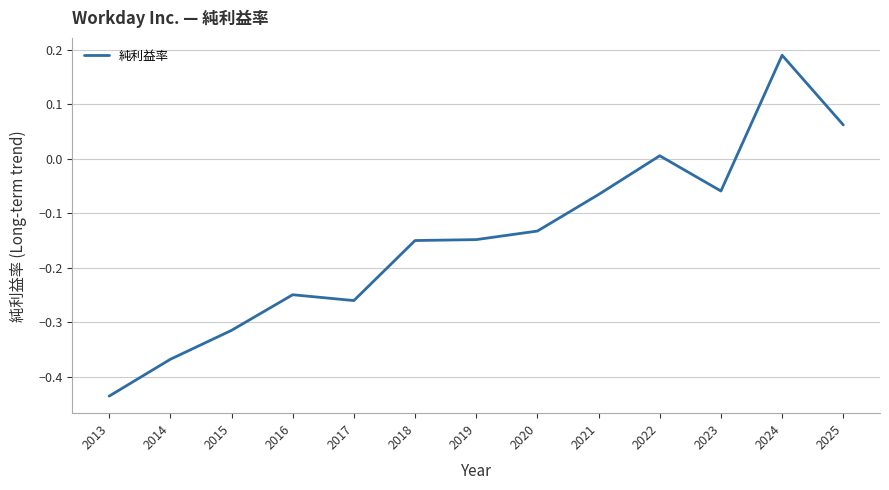

What is the change in value from 2013 to 2018?

+0.3